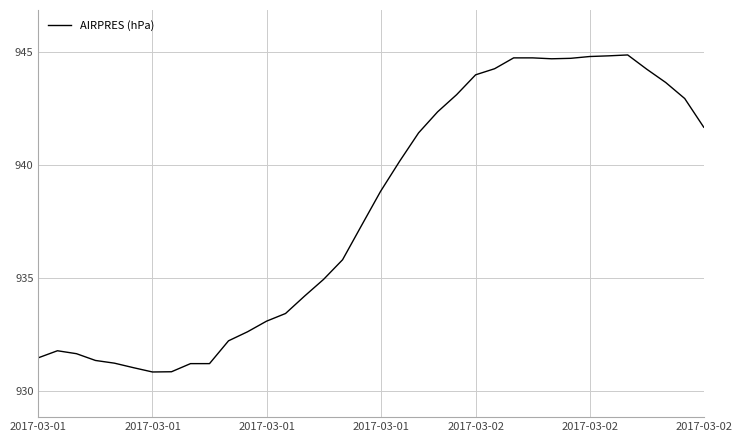

How many lines are shown in the chart?

1